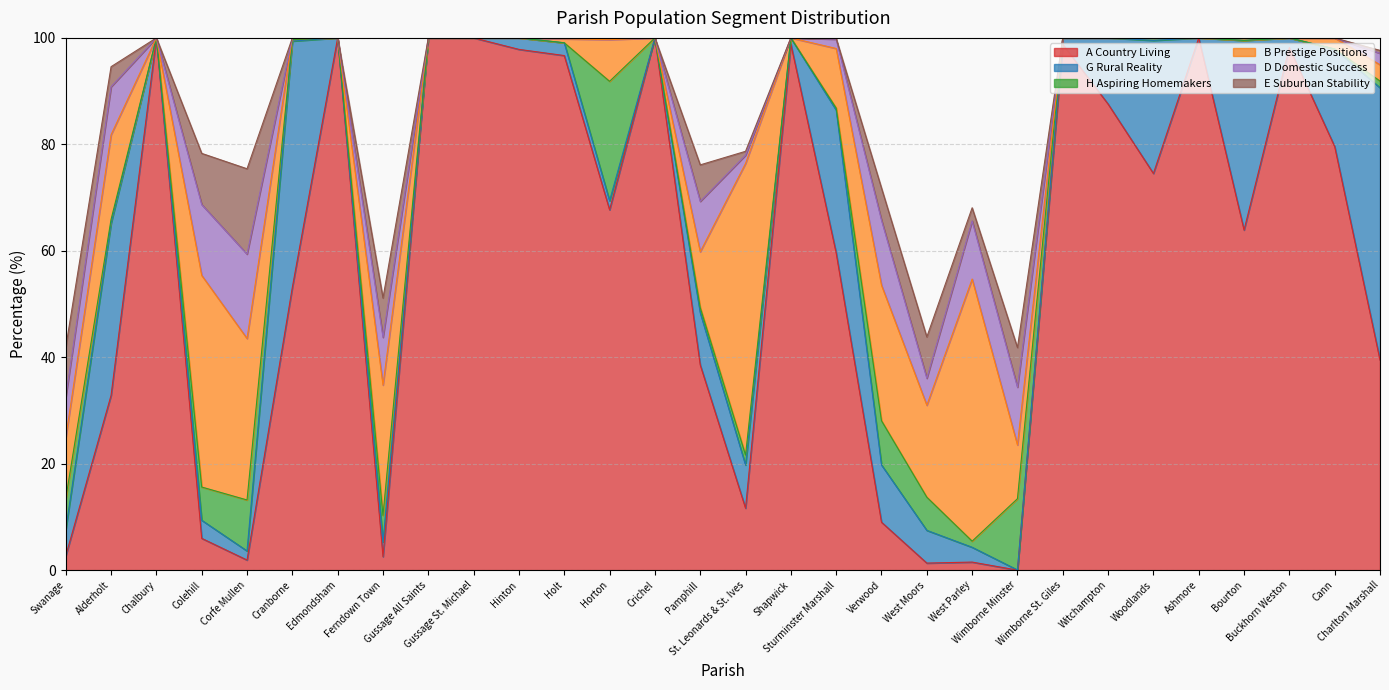

Reading right to left, what are all the values shown in this chart?

A Country Living: Charlton Marshall=39.5	Cann=79.6	Buckhorn Weston=98.2	Bourton=63.9	Ashmore=100.0	Woodlands=74.5	Witchampton=87.6	Wimborne St. Giles=98.8	Wimborne Minster=0.0	West Parley=1.5	West Moors=1.3	Verwood=9.0	Sturminster Marshall=59.6	Shapwick=98.8	St. Leonards & St. Ives=11.6	Pamphill=38.6	Crichel=100.0	Horton=67.7	Holt=96.7	Hinton=97.8	Gussage St. Michael=100.0	Gussage All Saints=100.0	Ferndown Town=2.5	Edmondsham=100.0	Cranborne=53.1	Corfe Mullen=1.9	Colehill=6.0	Chalbury=100.0	Alderholt=32.8	Swanage=2.7
G Rural Reality: Charlton Marshall=51.2	Cann=18.3	Buckhorn Weston=1.8	Bourton=35.6	Ashmore=0.0	Woodlands=25.0	Witchampton=12.4	Wimborne St. Giles=1.2	Wimborne Minster=0.0	West Parley=2.8	West Moors=6.2	Verwood=10.8	Sturminster Marshall=26.9	Shapwick=1.2	St. Leonards & St. Ives=8.1	Pamphill=9.8	Crichel=0.0	Horton=1.7	Holt=2.4	Hinton=2.2	Gussage St. Michael=0.0	Gussage All Saints=0.0	Ferndown Town=2.8	Edmondsham=0.0	Cranborne=46.3	Corfe Mullen=1.7	Colehill=3.4	Chalbury=0.0	Alderholt=32.3	Swanage=4.9
H Aspiring Homemakers: Charlton Marshall=1.3	Cann=0.0	Buckhorn Weston=0.0	Bourton=0.0	Ashmore=0.0	Woodlands=0.5	Witchampton=0.0	Wimborne St. Giles=0.0	Wimborne Minster=13.4	West Parley=1.1	West Moors=6.2	Verwood=8.3	Sturminster Marshall=0.4	Shapwick=0.0	St. Leonards & St. Ives=1.9	Pamphill=1.0	Crichel=0.0	Horton=22.4	Holt=0.0	Hinton=0.0	Gussage St. Michael=0.0	Gussage All Saints=0.0	Ferndown Town=5.0	Edmondsham=0.0	Cranborne=0.3	Corfe Mullen=9.6	Colehill=6.2	Chalbury=0.0	Alderholt=0.7	Swanage=5.8
B Prestige Positions: Charlton Marshall=3.1	Cann=2.1	Buckhorn Weston=0.0	Bourton=0.5	Ashmore=0.0	Woodlands=0.0	Witchampton=0.0	Wimborne St. Giles=0.0	Wimborne Minster=10.1	West Parley=49.2	West Moors=17.3	Verwood=25.5	Sturminster Marshall=11.2	Shapwick=0.0	St. Leonards & St. Ives=54.8	Pamphill=10.5	Crichel=0.0	Horton=7.8	Holt=0.7	Hinton=0.0	Gussage St. Michael=0.0	Gussage All Saints=0.0	Ferndown Town=24.5	Edmondsham=0.0	Cranborne=0.3	Corfe Mullen=30.3	Colehill=39.8	Chalbury=0.0	Alderholt=15.9	Swanage=11.4
D Domestic Success: Charlton Marshall=2.2	Cann=0.0	Buckhorn Weston=0.0	Bourton=0.0	Ashmore=0.0	Woodlands=0.0	Witchampton=0.0	Wimborne St. Giles=0.0	Wimborne Minster=10.9	West Parley=10.9	West Moors=5.1	Verwood=12.2	Sturminster Marshall=1.7	Shapwick=0.0	St. Leonards & St. Ives=1.6	Pamphill=9.5	Crichel=0.0	Horton=0.3	Holt=0.2	Hinton=0.0	Gussage St. Michael=0.0	Gussage All Saints=0.0	Ferndown Town=9.0	Edmondsham=0.0	Cranborne=0.0	Corfe Mullen=15.8	Colehill=13.3	Chalbury=0.0	Alderholt=9.0	Swanage=7.6
E Suburban Stability: Charlton Marshall=0.5	Cann=0.0	Buckhorn Weston=0.0	Bourton=0.0	Ashmore=0.0	Woodlands=0.0	Witchampton=0.0	Wimborne St. Giles=0.0	Wimborne Minster=7.4	West Parley=2.5	West Moors=7.8	Verwood=6.0	Sturminster Marshall=0.1	Shapwick=0.0	St. Leonards & St. Ives=0.7	Pamphill=6.9	Crichel=0.0	Horton=0.0	Holt=0.0	Hinton=0.0	Gussage St. Michael=0.0	Gussage All Saints=0.0	Ferndown Town=7.4	Edmondsham=0.0	Cranborne=0.0	Corfe Mullen=16.0	Colehill=9.6	Chalbury=0.0	Alderholt=3.8	Swanage=9.4